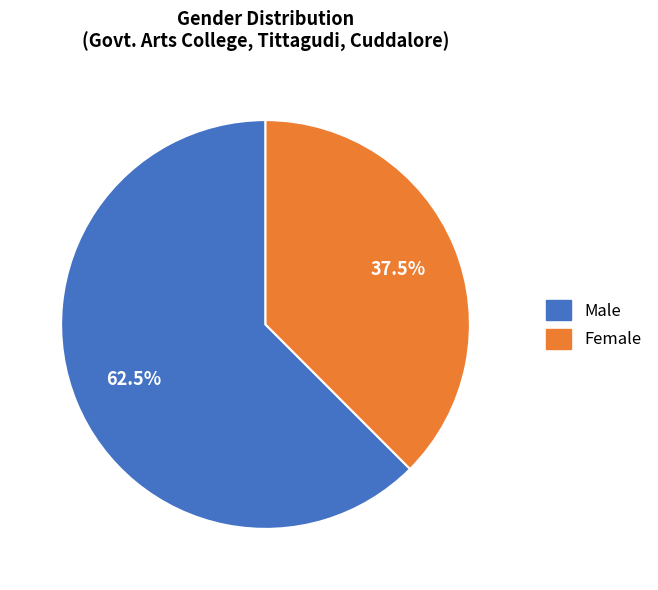

How many segments does this pie chart have?

2